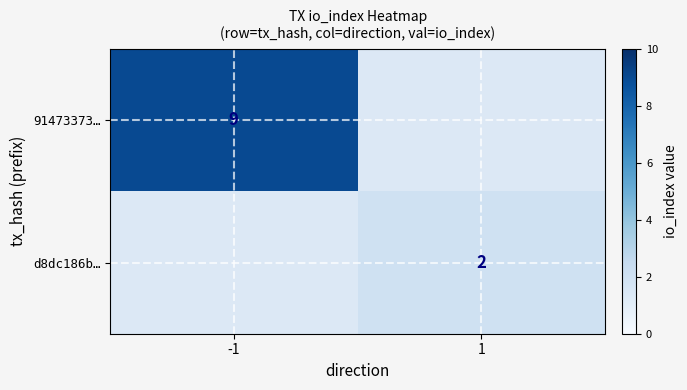

Count the number of categories in the chart.

2